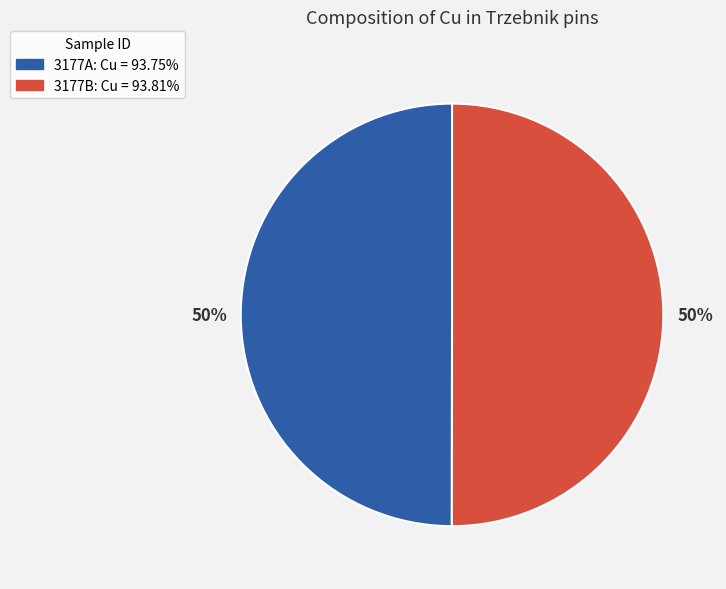

Is it true that 3177A is 50% of the pie?

True